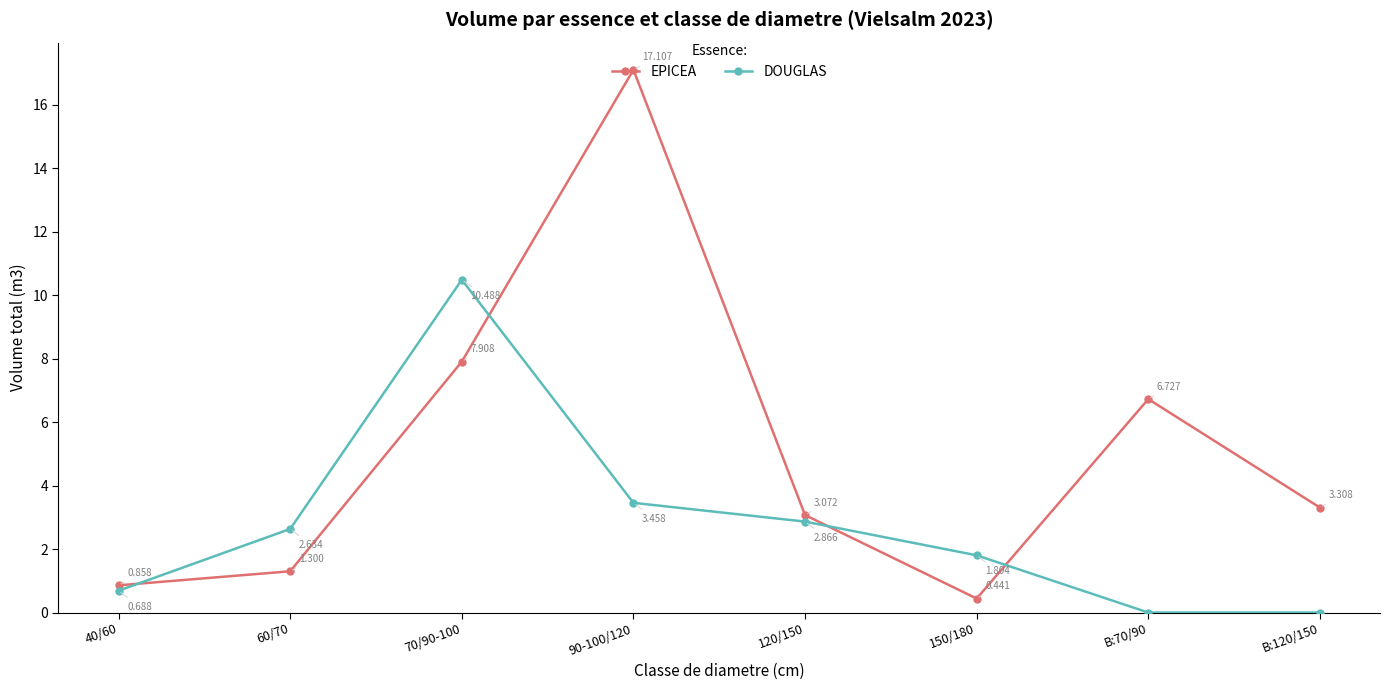

Which category has the highest value in the DOUGLAS series?

70/90-100